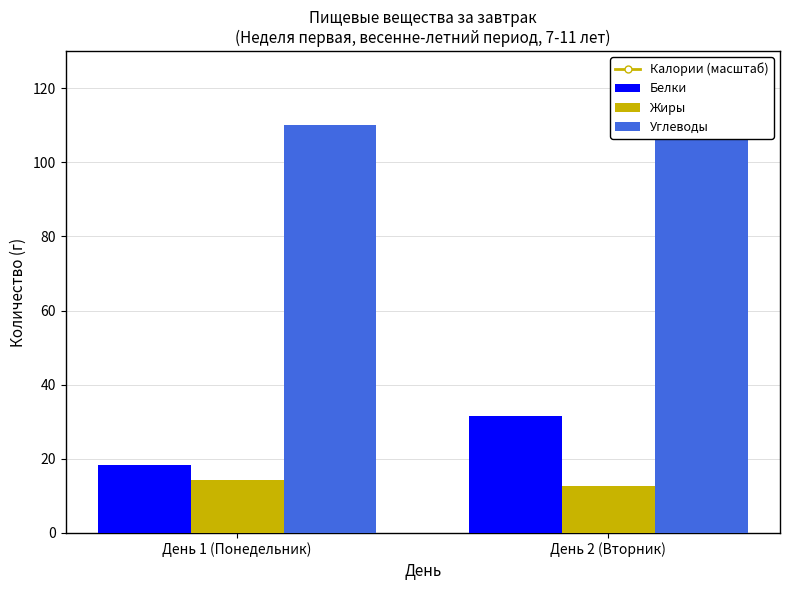

What is the average value of the Белки series?

25.0